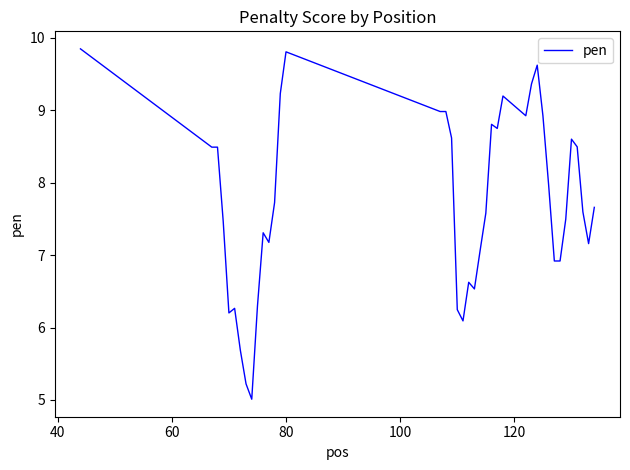

What is the minimum value shown in the chart?

5.0